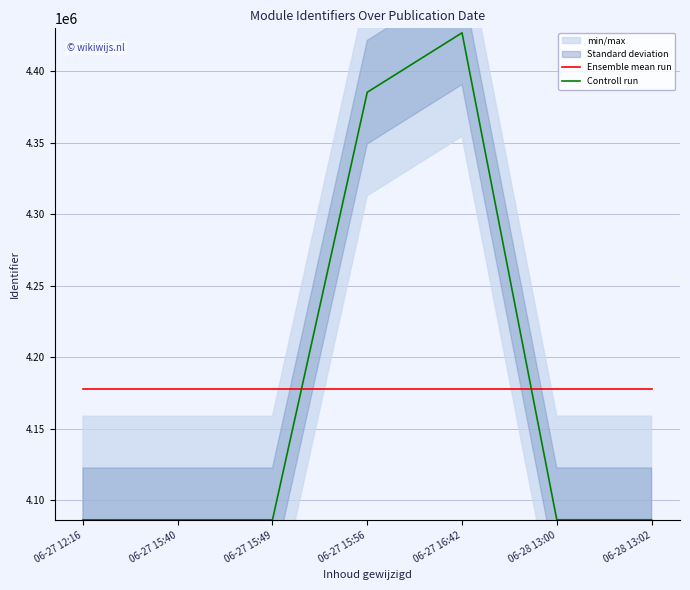

True or false: Ensemble mean run has more than 0 points higher than both neighbors.

False